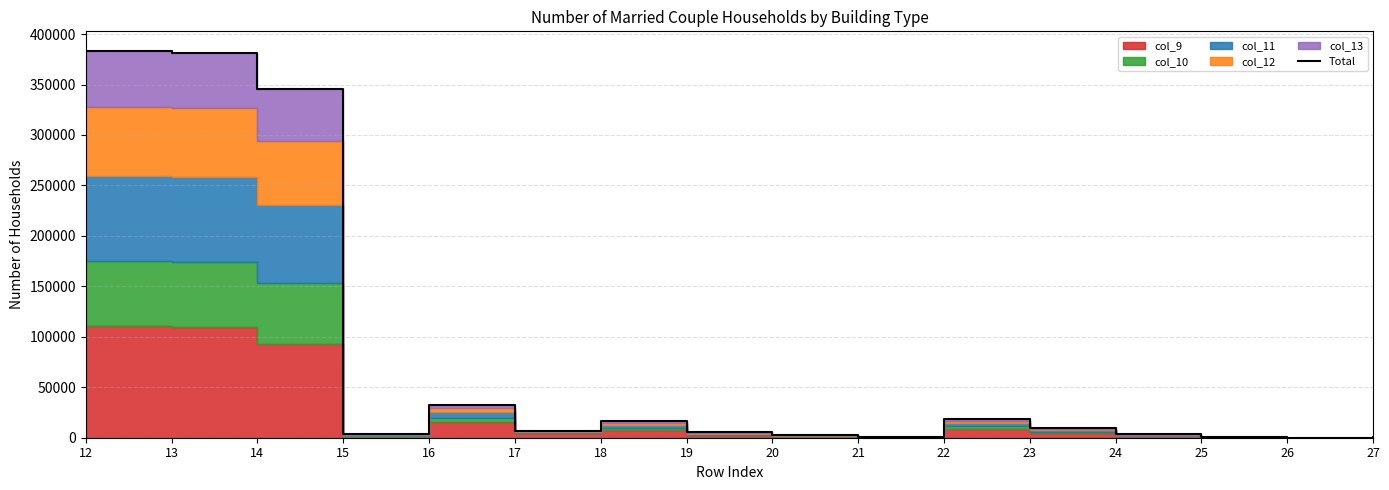

Does the chart have visible grid lines?

Yes